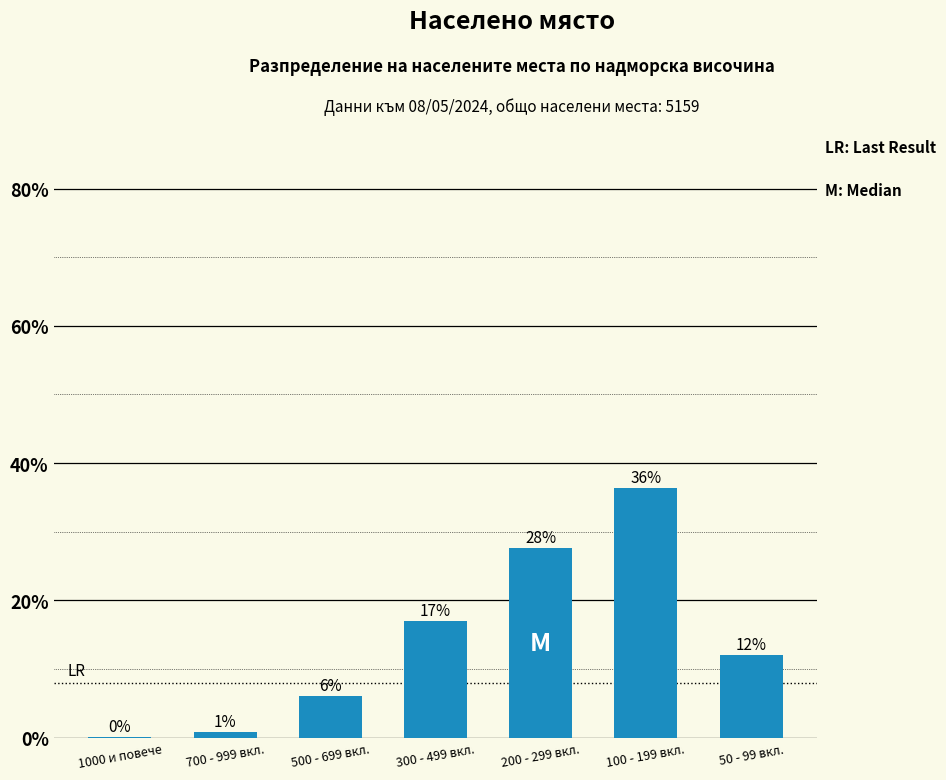

Are the bars horizontal?

No